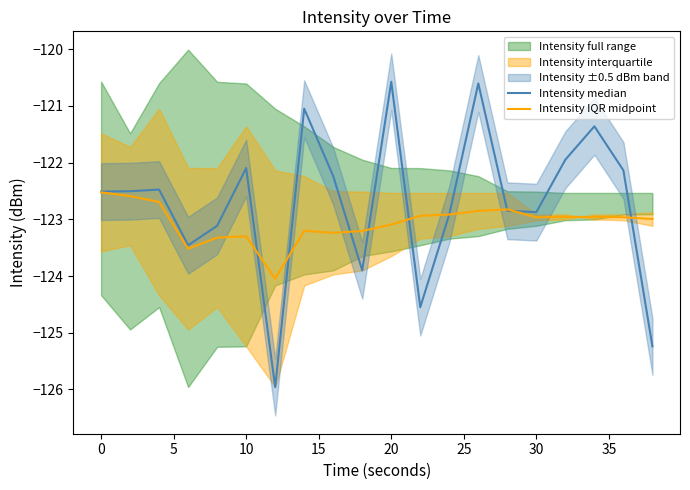

What is the highest value of the Intensity IQR midpoint series?

-122.5